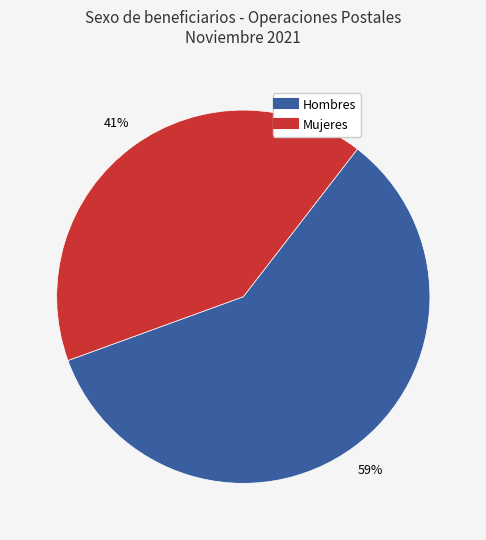

Which category has the smallest portion of the pie?

Mujeres